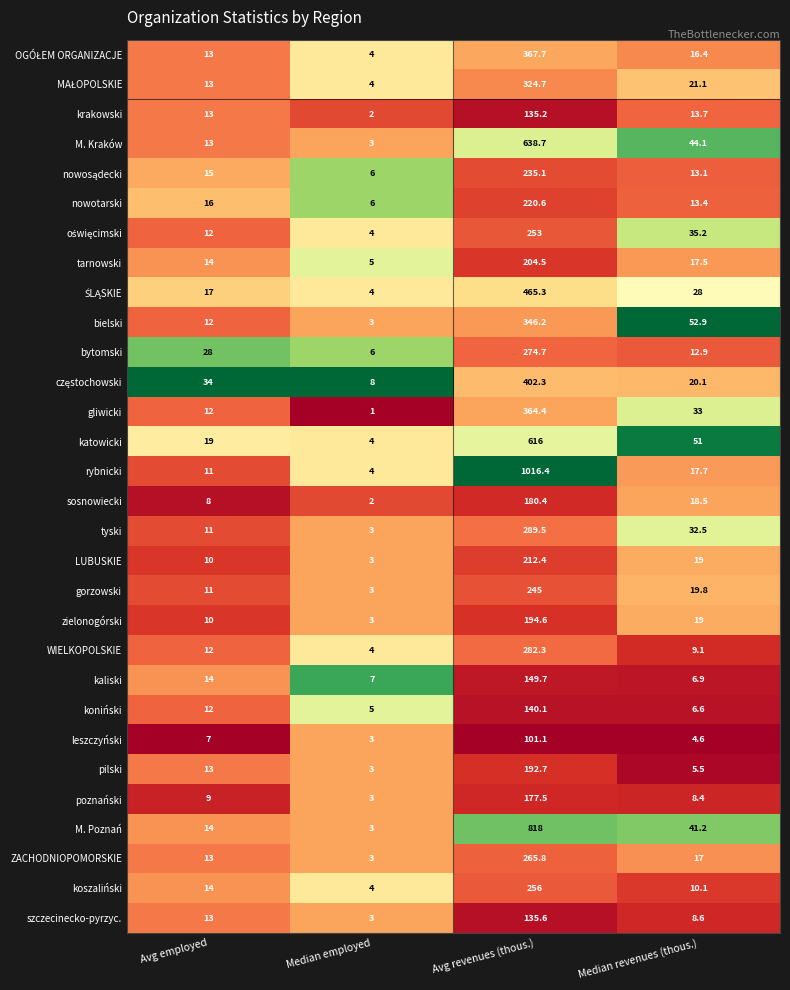

What is the difference between the second highest and minimum values in the gorzowski series?

16.8